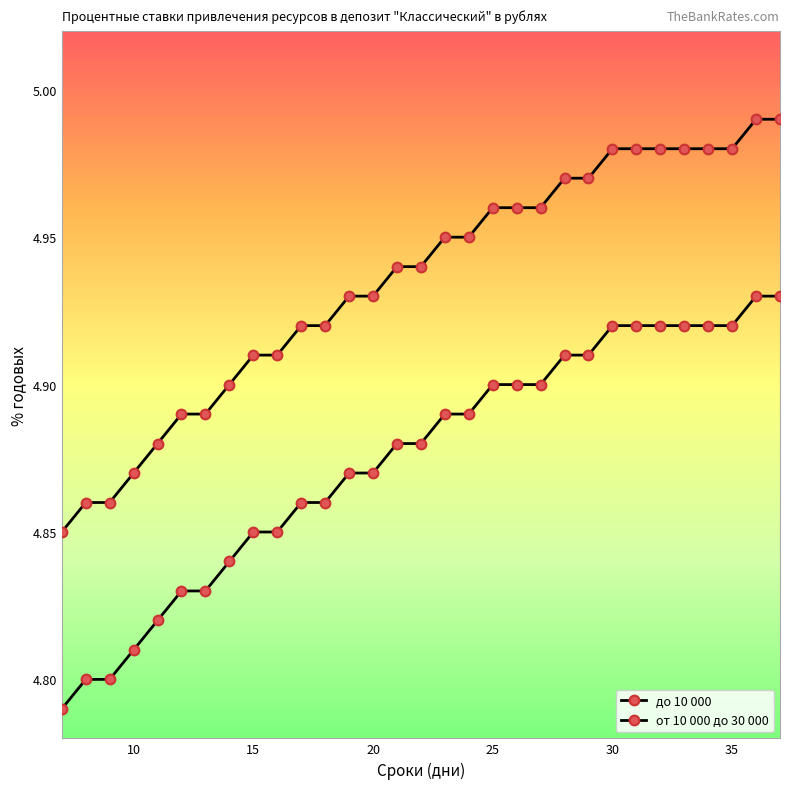

How many lines are shown in the chart?

2